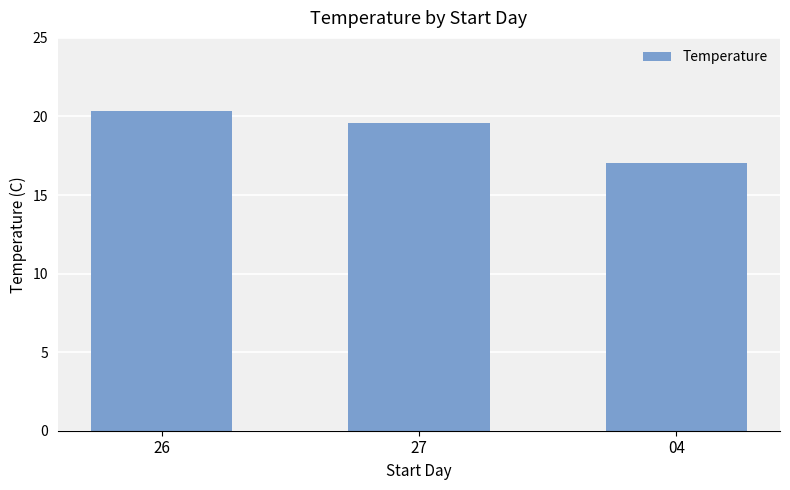

Which label corresponds to the largest value in the chart?

26